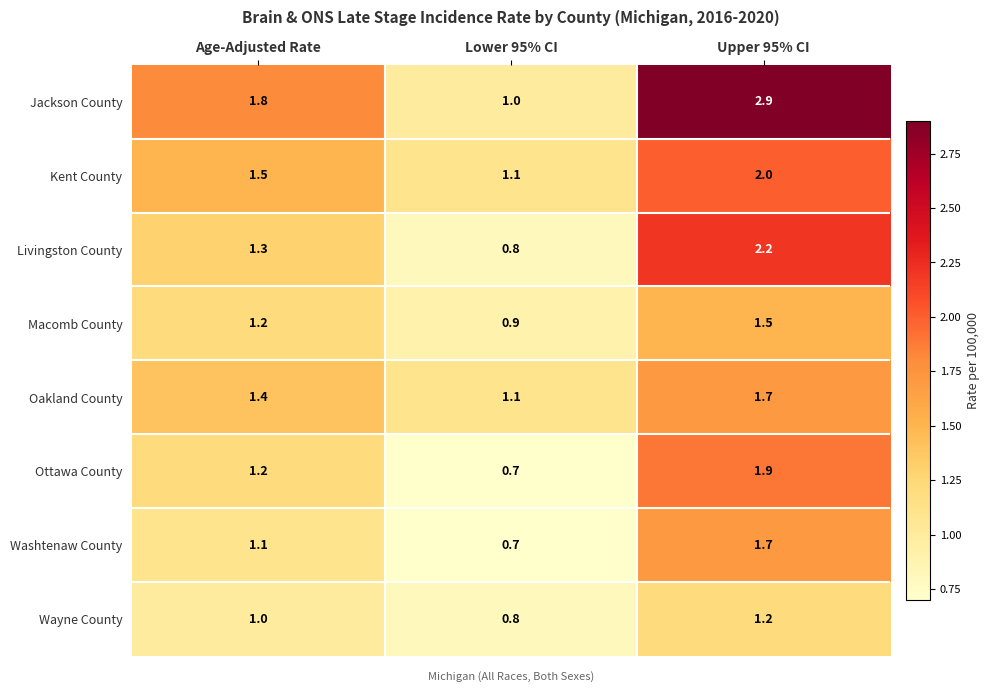

Rank the categories by Washtenaw County value from lowest to highest.

Lower 95% CI, Age-Adjusted Rate, Upper 95% CI